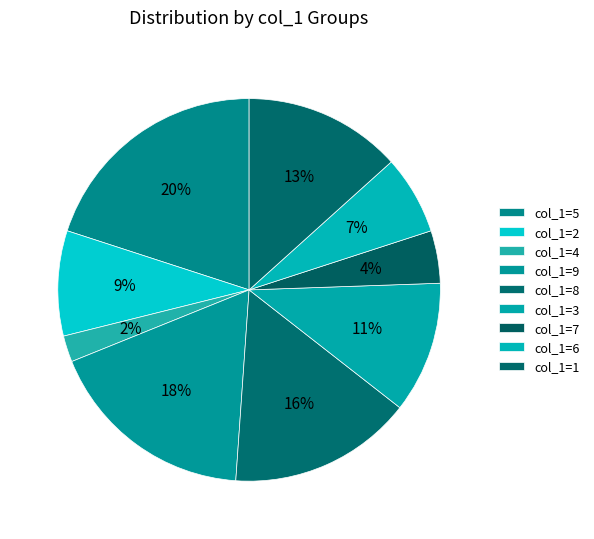

How many segments does this pie chart have?

9